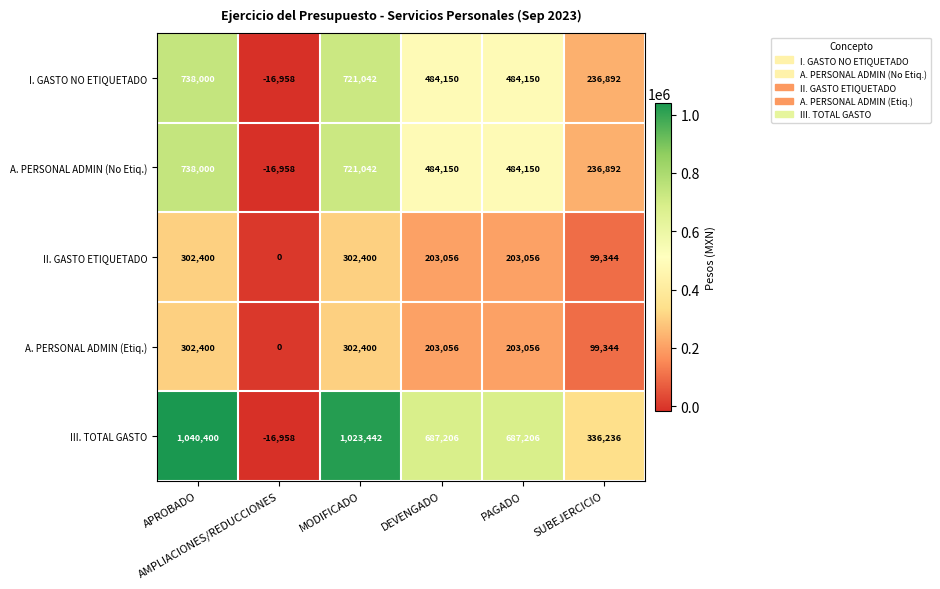

What is the average value of the A. PERSONAL ADMIN (No Etiq.) series?

441213